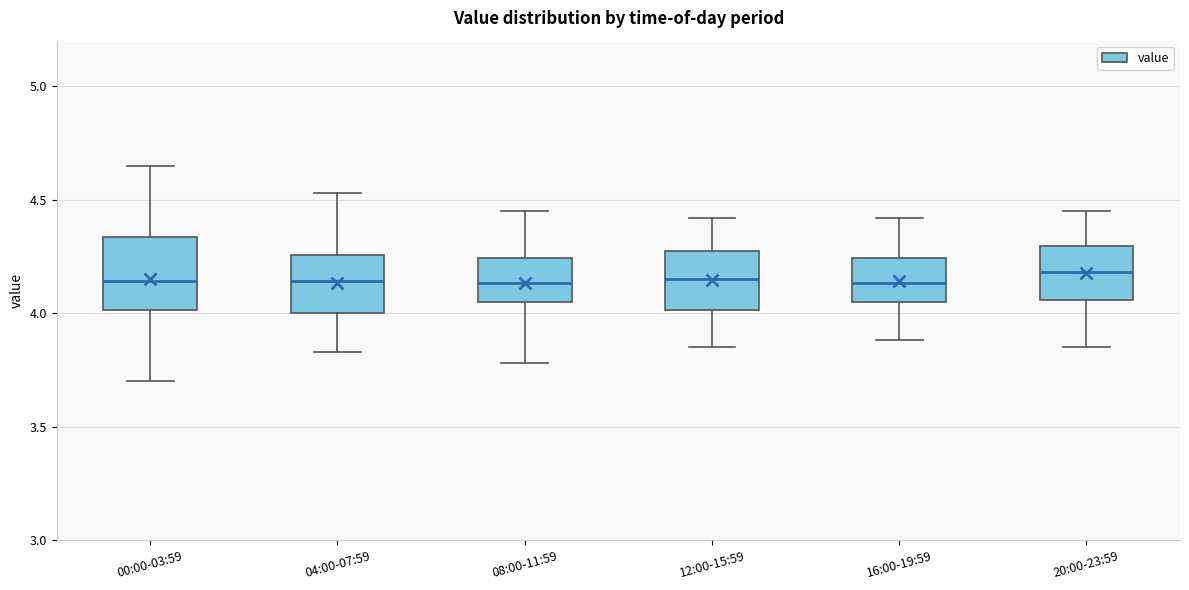

Reading left to right, transcribe this box plot: for each box, give where its median line is, the range the box spans, and where its two whiskers end, as read against the y-axis. The values are not printed on the chart, so give them approximately, as read against the axis.

00:00-03:59: median 4.15, box 4.00 to 4.35, whiskers 3.70 to 4.65
04:00-07:59: median 4.15, box 4.00 to 4.25, whiskers 3.85 to 4.55
08:00-11:59: median 4.15, box 4.05 to 4.25, whiskers 3.80 to 4.45
12:00-15:59: median 4.15, box 4.00 to 4.25, whiskers 3.85 to 4.40
16:00-19:59: median 4.15, box 4.05 to 4.25, whiskers 3.90 to 4.40
20:00-23:59: median 4.20, box 4.05 to 4.30, whiskers 3.85 to 4.45